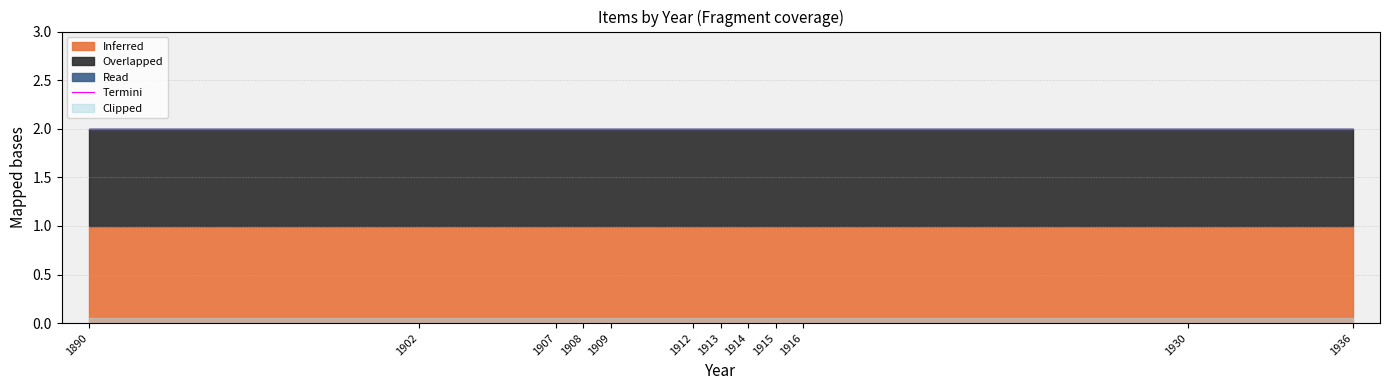

The Inferred series shows 1 at 1907. True or false?

True